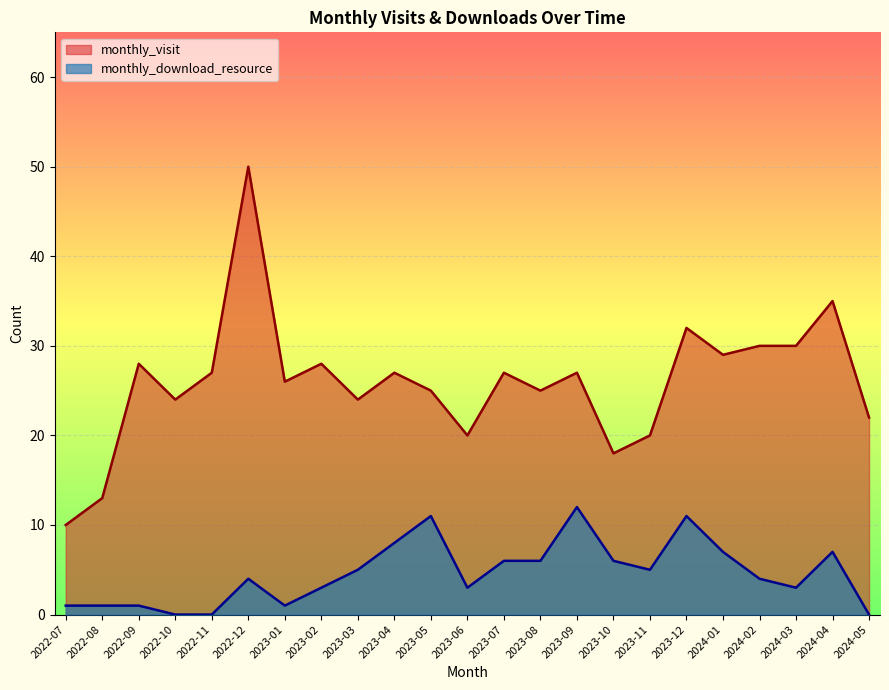

At which category is the sum across all series the highest?

2022-12